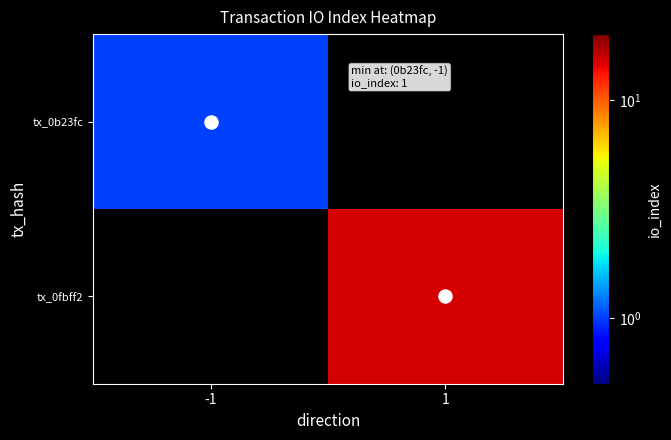

Rank the categories by tx_0fbff2 value from highest to lowest.

-1, 1